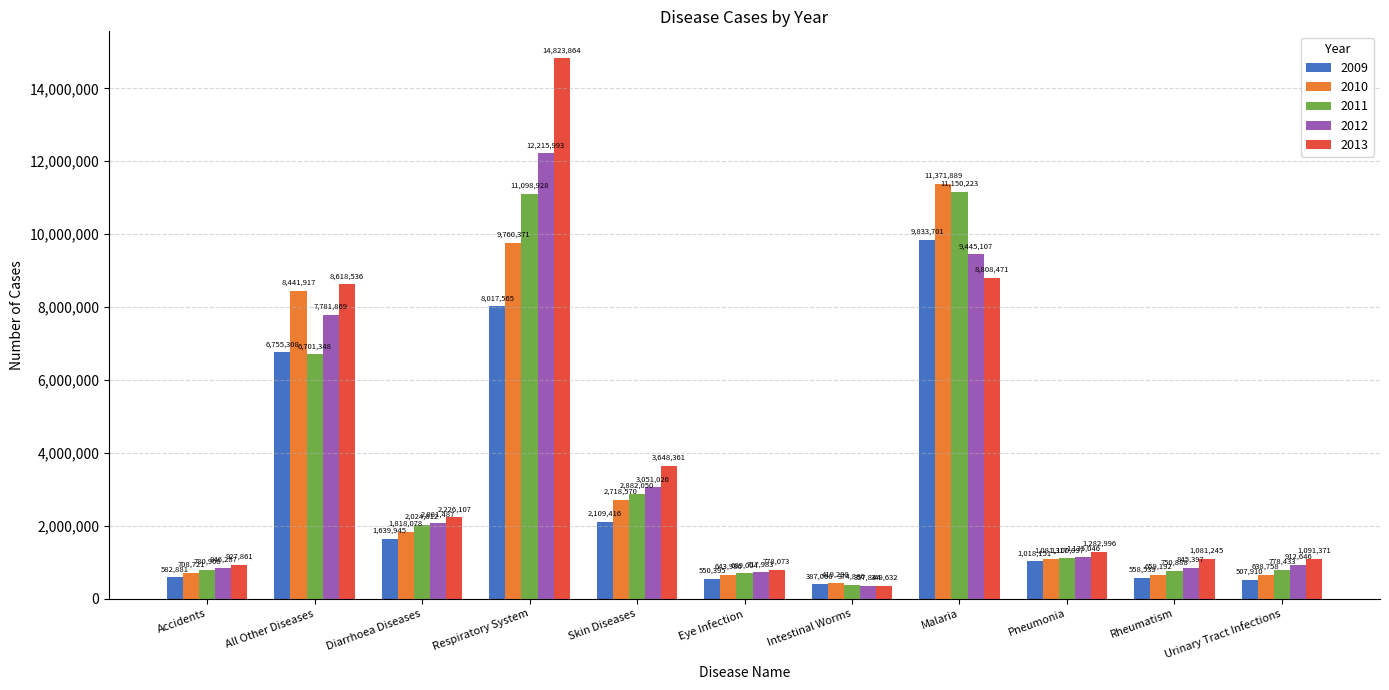

Is the value of 2012 at Urinary Tract Infections greater than the value of 2011 at Diarrhoea Diseases?

No